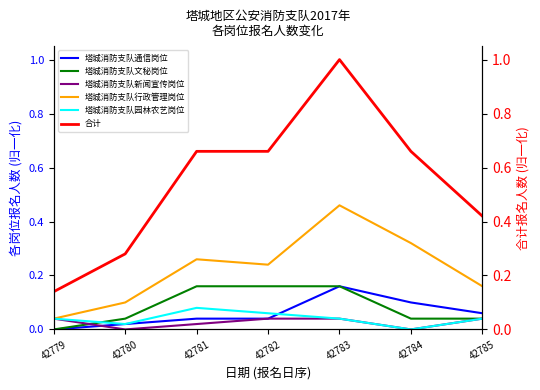

List the series in order of their peak value, highest first.

合计, 塔城消防支队行政管理岗位, 塔城消防支队通信岗位, 塔城消防支队文秘岗位, 塔城消防支队园林农艺岗位, 塔城消防支队新闻宣传岗位